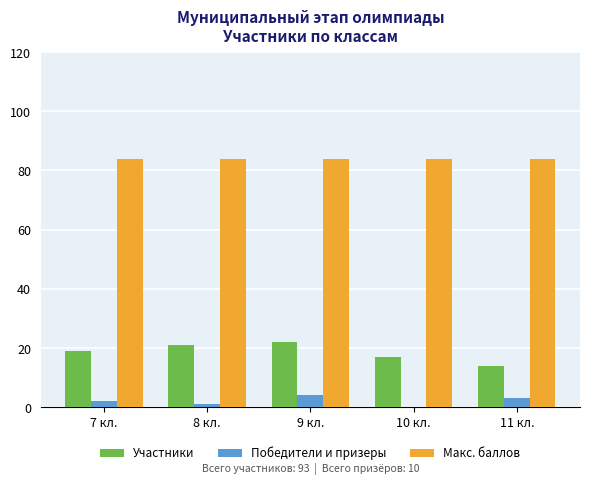

What is the approximate value of Макс. баллов at 11 кл.?

84